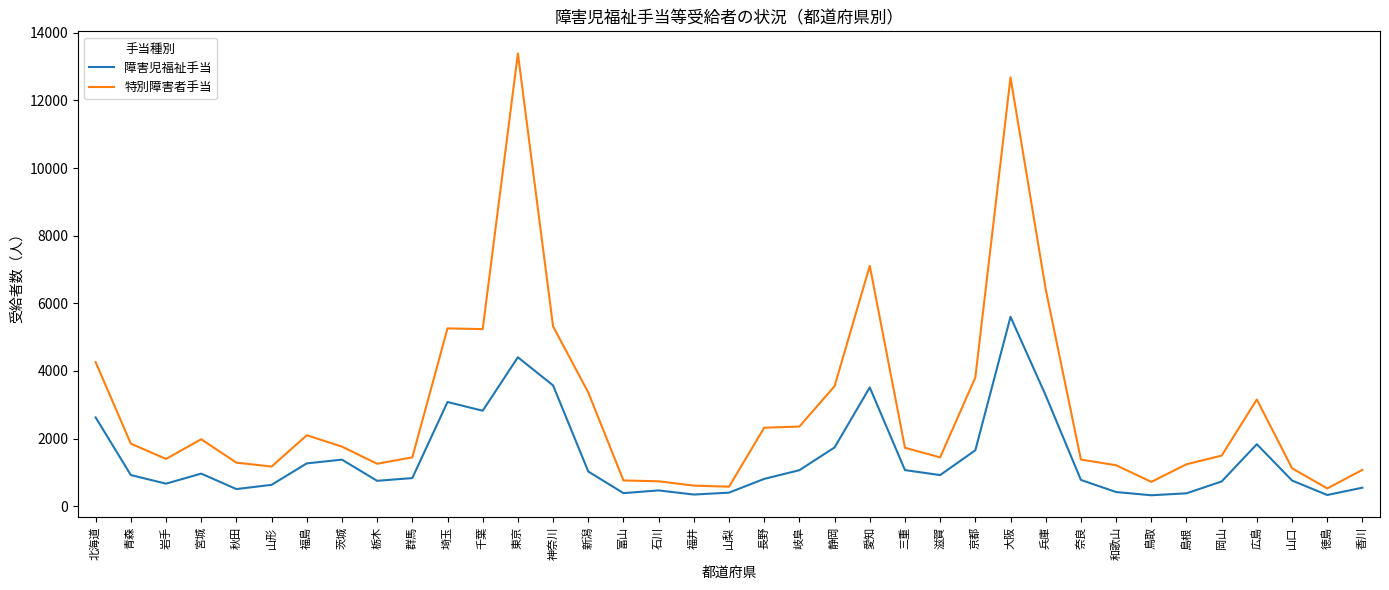

What is the total value across all series at 奈良?

2160